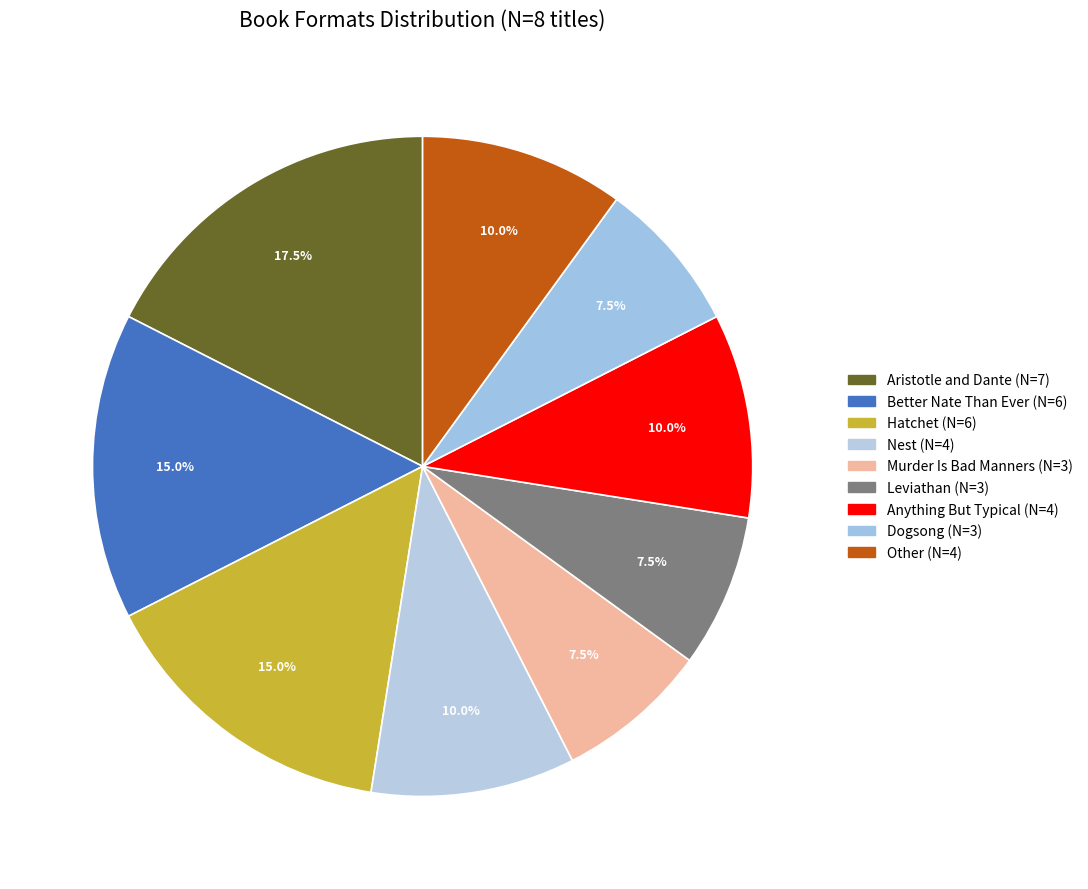

Rank the categories by value from lowest to highest.

Murder Is Bad Manners, Leviathan, Dogsong, Nest, Anything But Typical, Other, Better Nate Than Ever, Hatchet, Aristotle and Dante